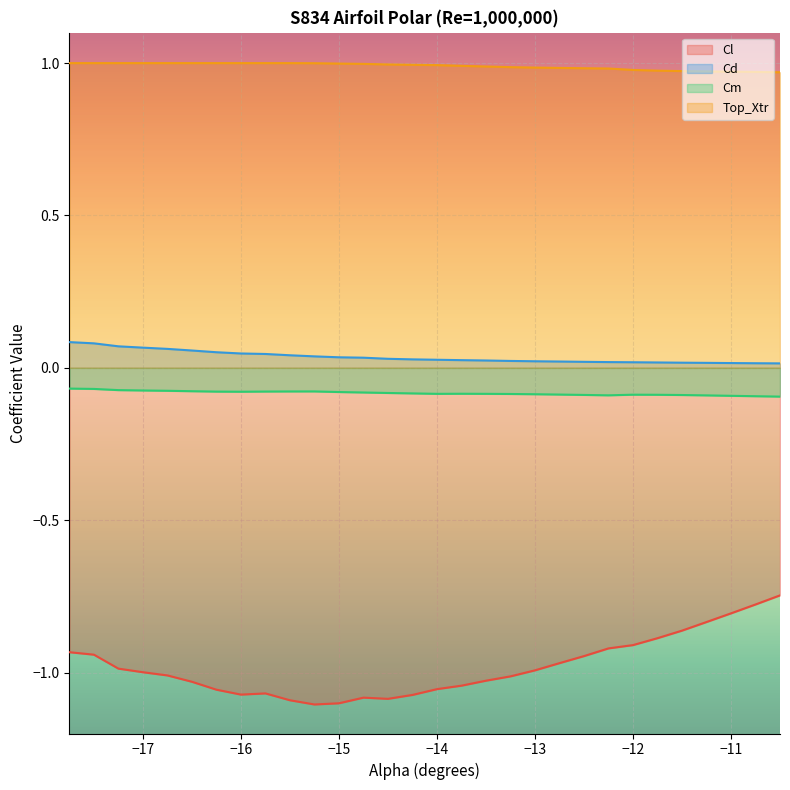

Which series has the largest total across all categories?

Top_Xtr